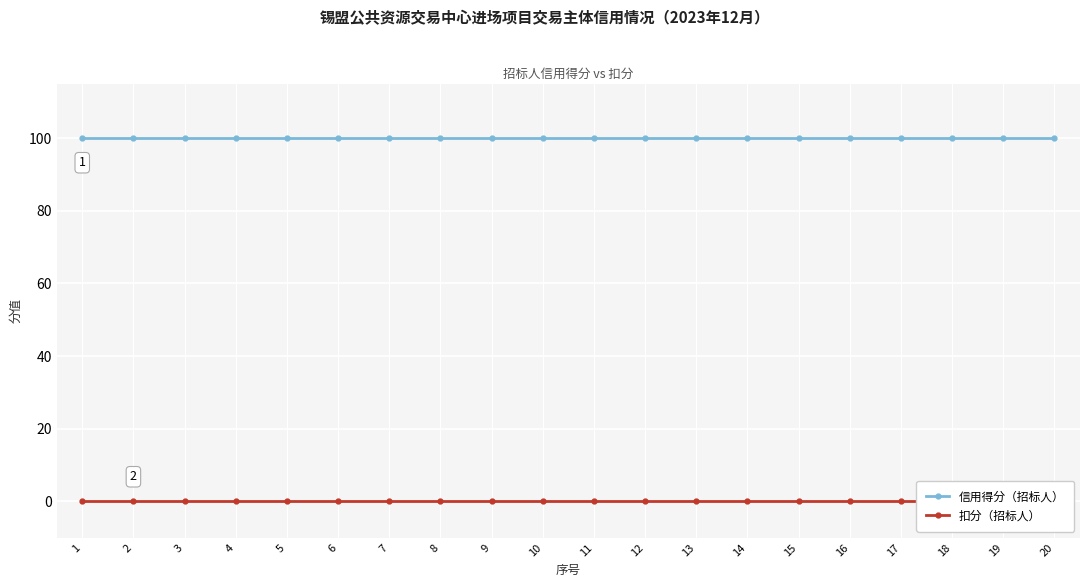

True or false: 信用得分（招标人） and 扣分（招标人） cross at least once.

False